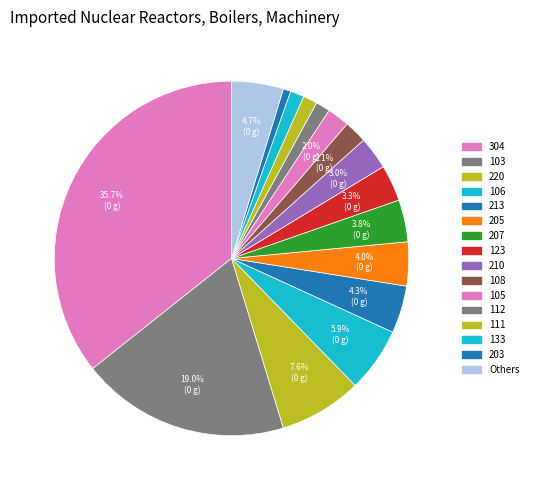

Is there a majority slice in this chart?

No